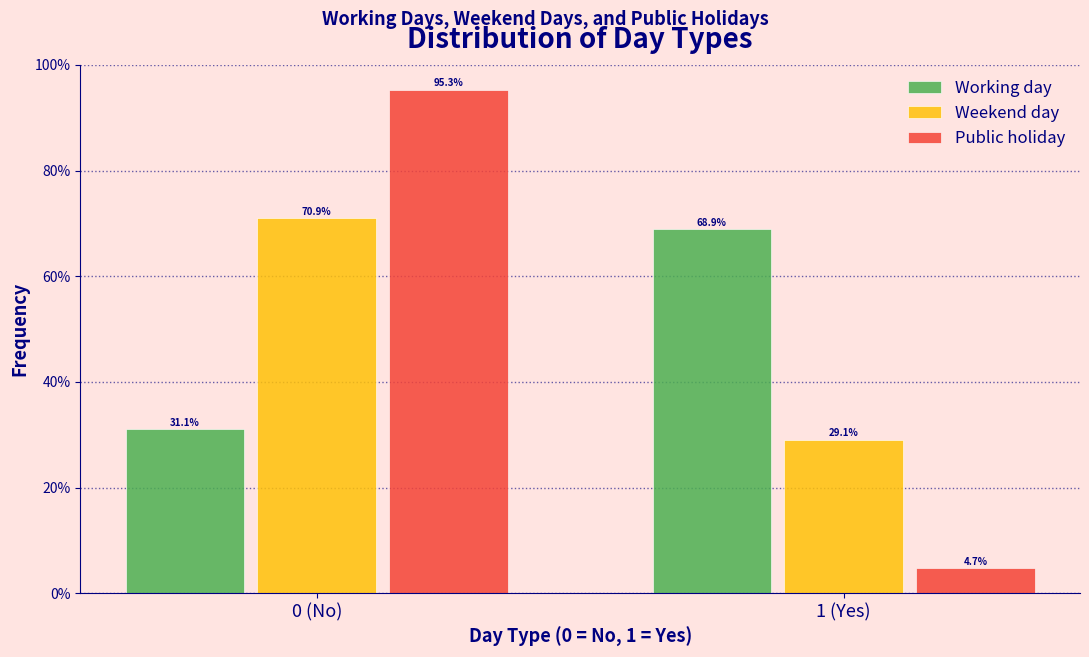

Reading left to right, what are all the values shown in this chart?

Working day: 0 (No)=31.1	1 (Yes)=68.9
Weekend day: 0 (No)=70.9	1 (Yes)=29.1
Public holiday: 0 (No)=95.3	1 (Yes)=4.7